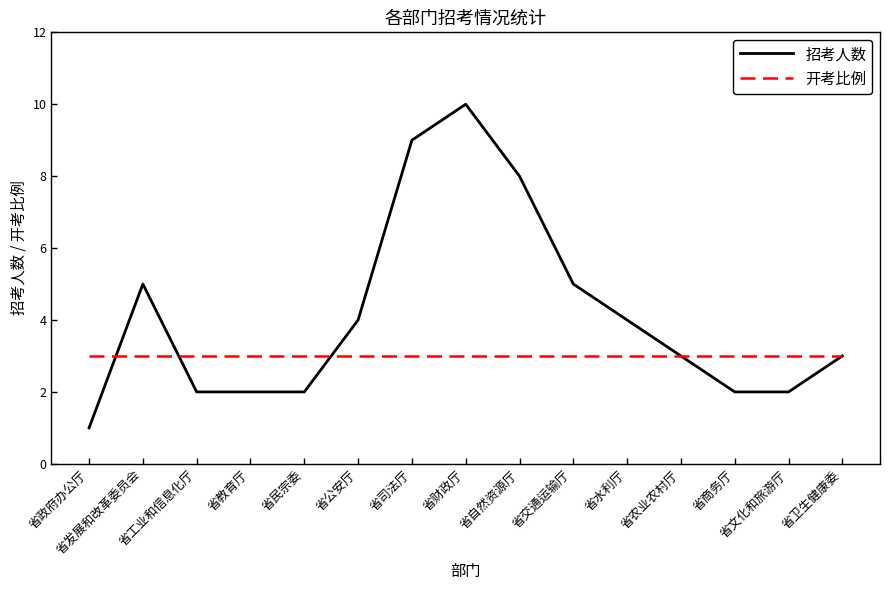

Which series has the largest total across all categories?

招考人数